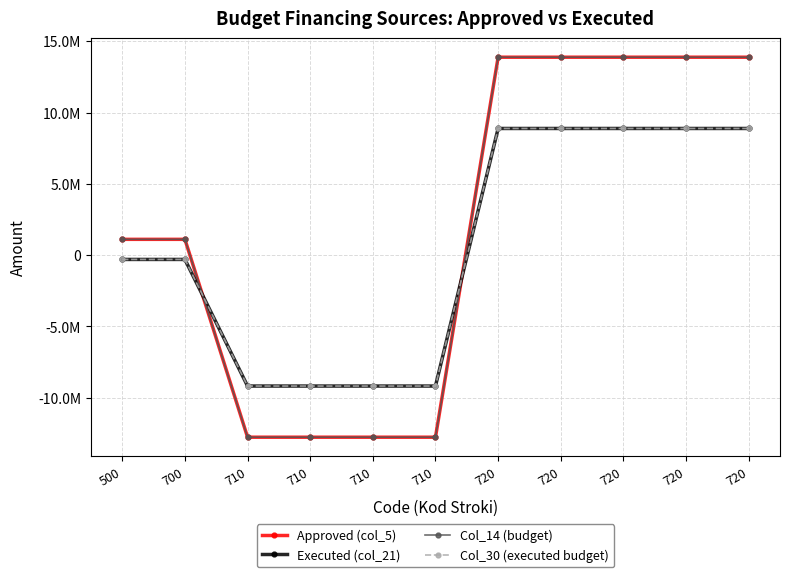

Does the chart have visible grid lines?

Yes